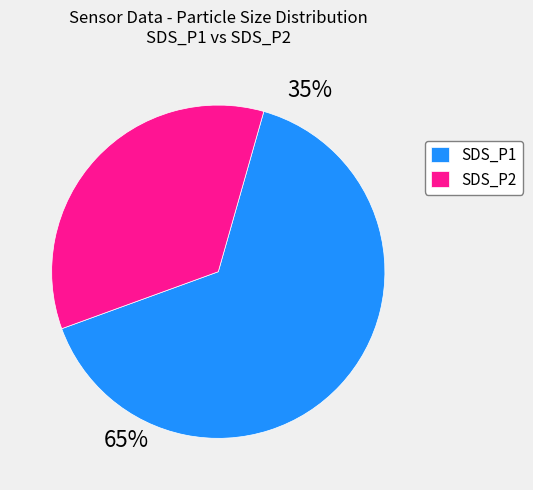

Which slice is the largest?

SDS_P1